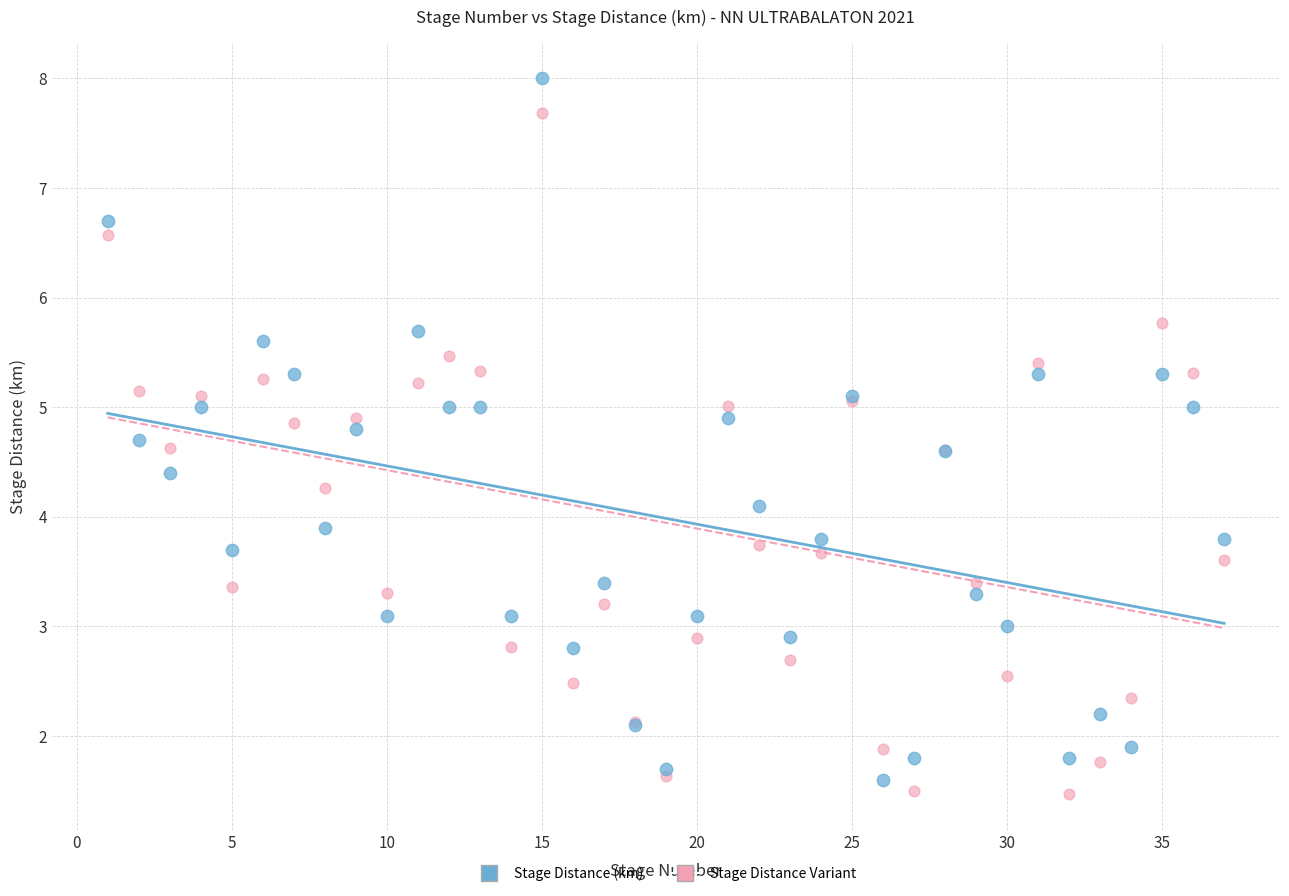

Which series contains the highest Y value?

Stage Distance (km)